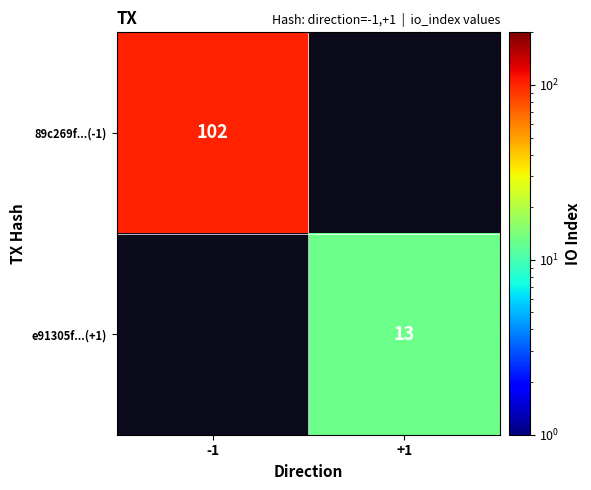

True or false: 89c269f...(-1) has a value of 48 at -1.

False